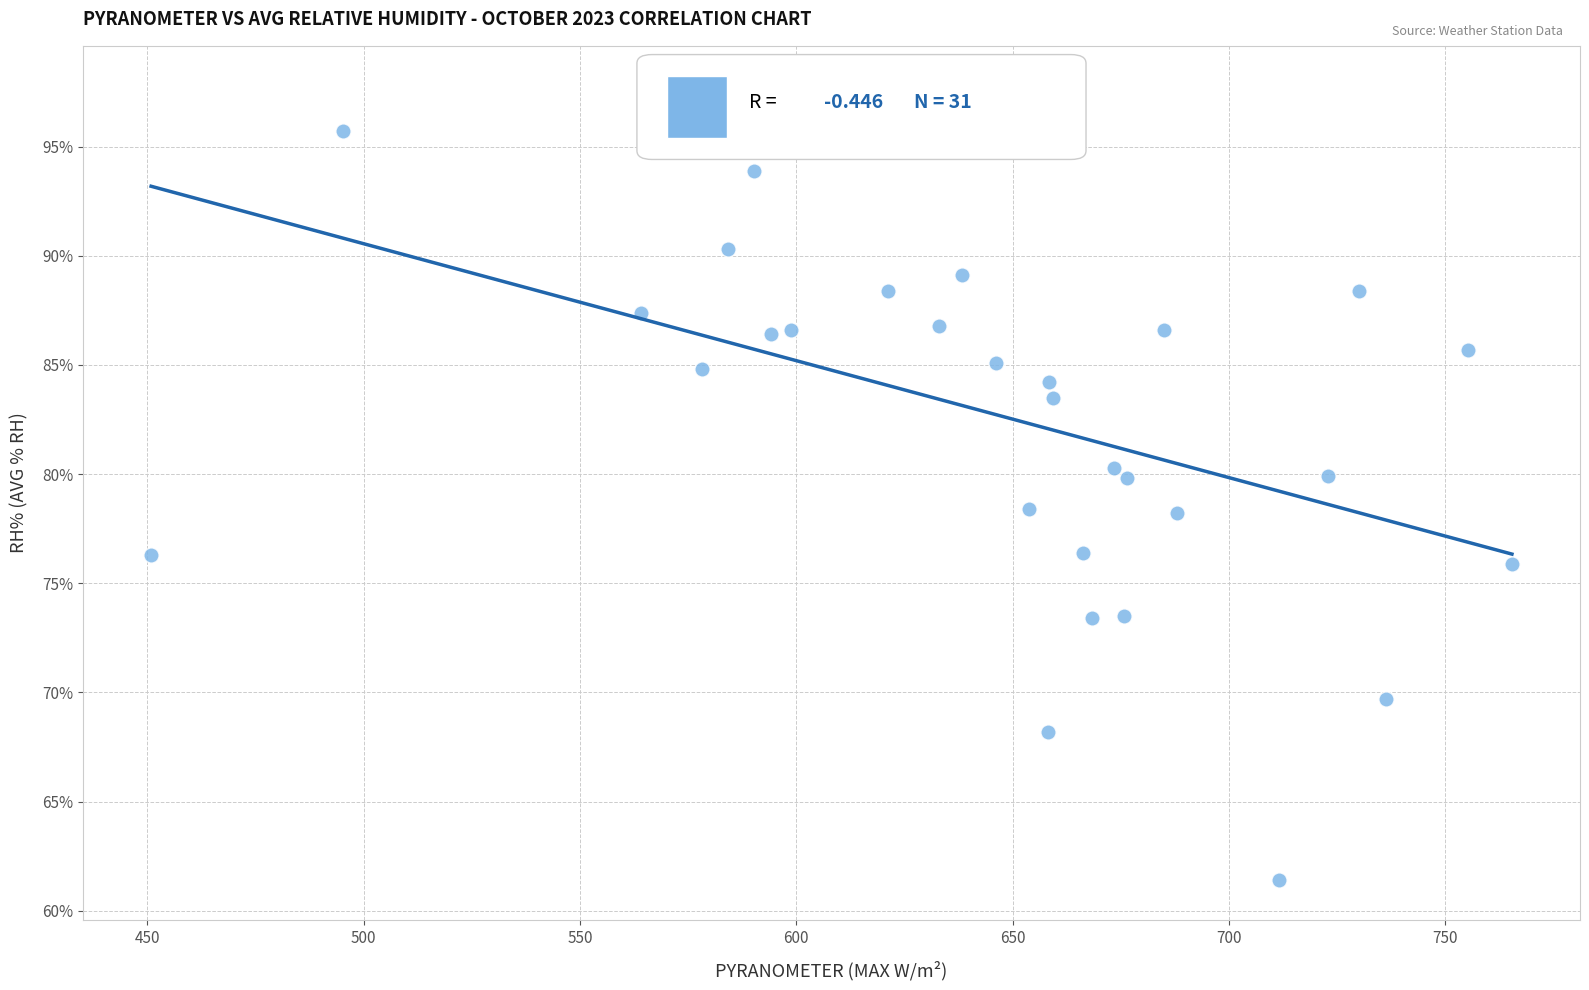

What is the range of X values (max minus min)?

314.5